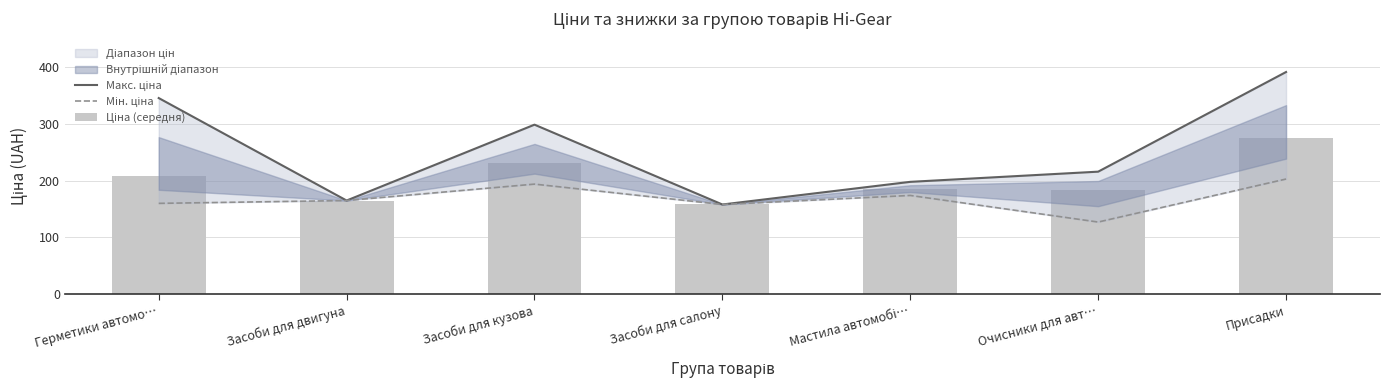

List the series in order of their peak value, highest first.

Макс. ціна, Ціна (середня), Мін. ціна